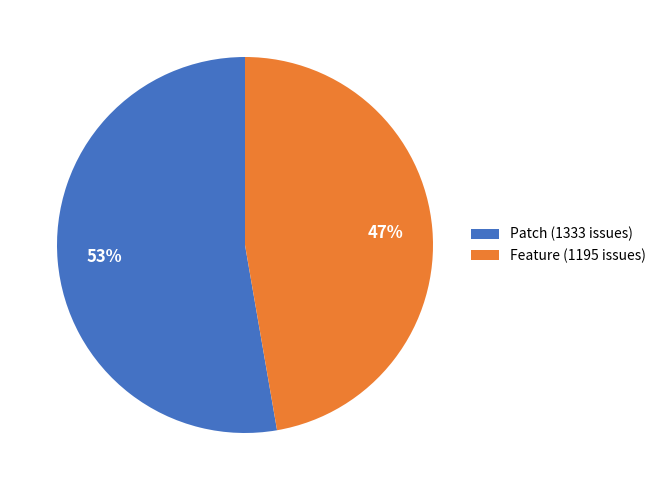

Which has a higher value, Feature (1195 issues) or Patch (1333 issues)?

Patch (1333 issues)